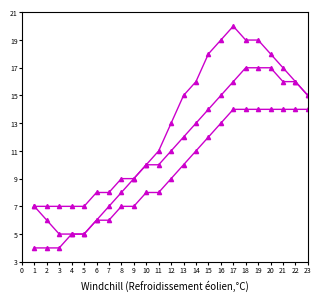

How many series are shown in this chart?

3